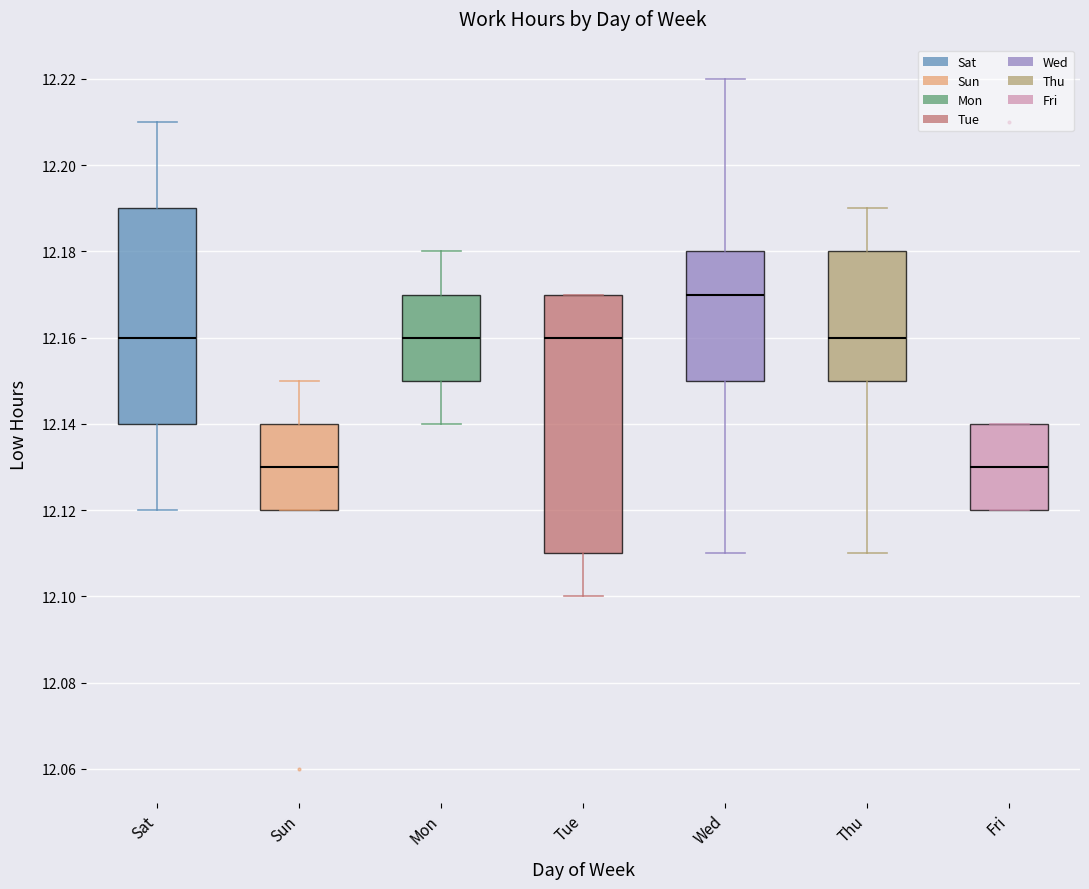

Reading left to right, read every box against the y-axis: the position of its median line, the range the box covers, and the ends of its whiskers. The values are not printed on the chart, so give them approximately, as read against the axis.

Sat: median 12.16, box 12.14 to 12.19, whiskers 12.12 to 12.21
Sun: median 12.13, box 12.12 to 12.14, whiskers 12.12 to 12.15
Mon: median 12.16, box 12.15 to 12.17, whiskers 12.14 to 12.18
Tue: median 12.16, box 12.11 to 12.17, whiskers 12.10 to 12.17
Wed: median 12.17, box 12.15 to 12.18, whiskers 12.11 to 12.22
Thu: median 12.16, box 12.15 to 12.18, whiskers 12.11 to 12.19
Fri: median 12.13, box 12.12 to 12.14, whiskers 12.12 to 12.14